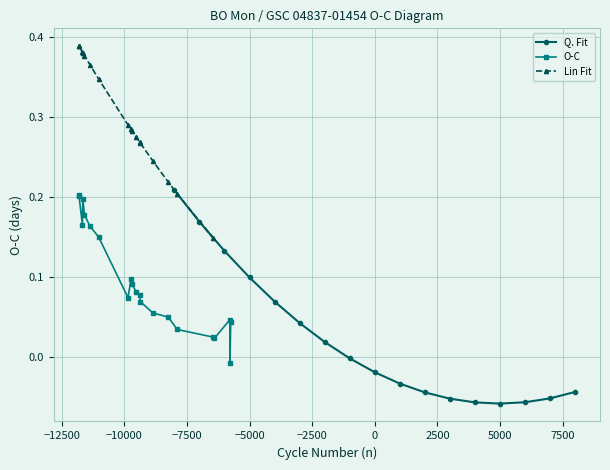

What is the difference between the second highest and second lowest values?

0.2